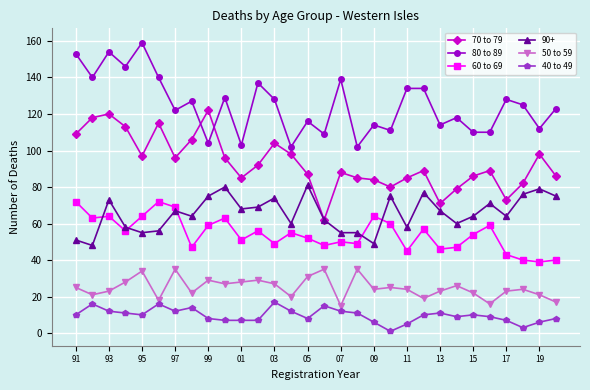

True or false: 80 to 89 and 90+ intersect in this chart.

False